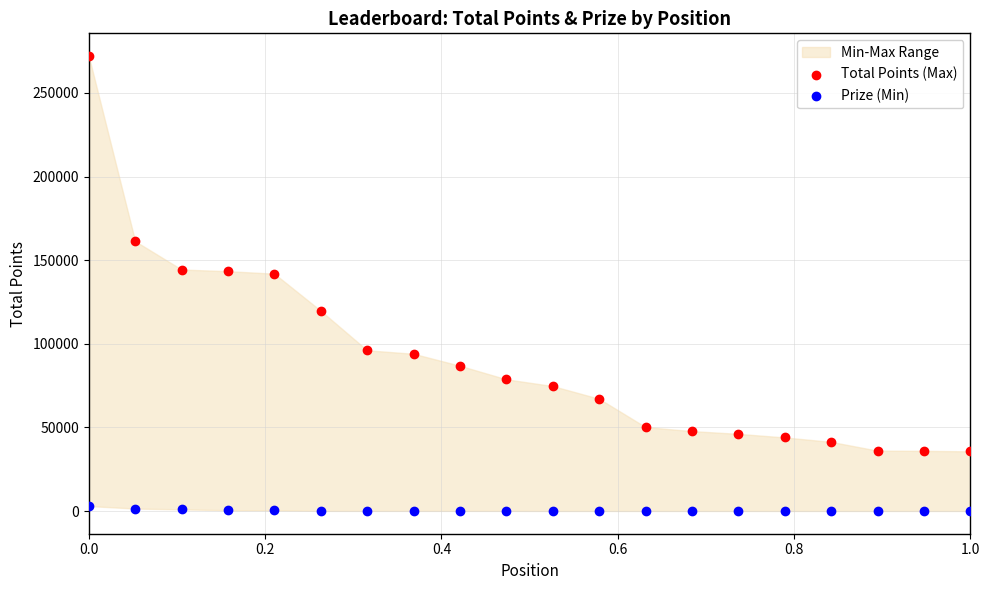

Which series reaches the maximum Y coordinate?

Total Points (Max)